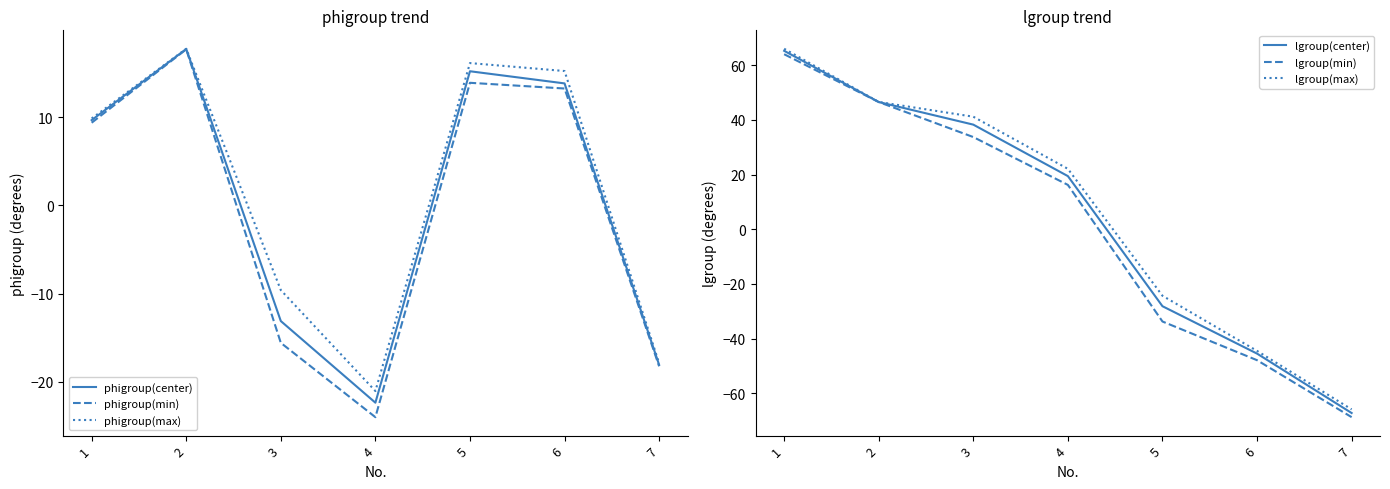

At 7, list the series in order from smallest to largest.

lgroup(min), lgroup(center), lgroup(max), phigroup(min), phigroup(center), phigroup(max)